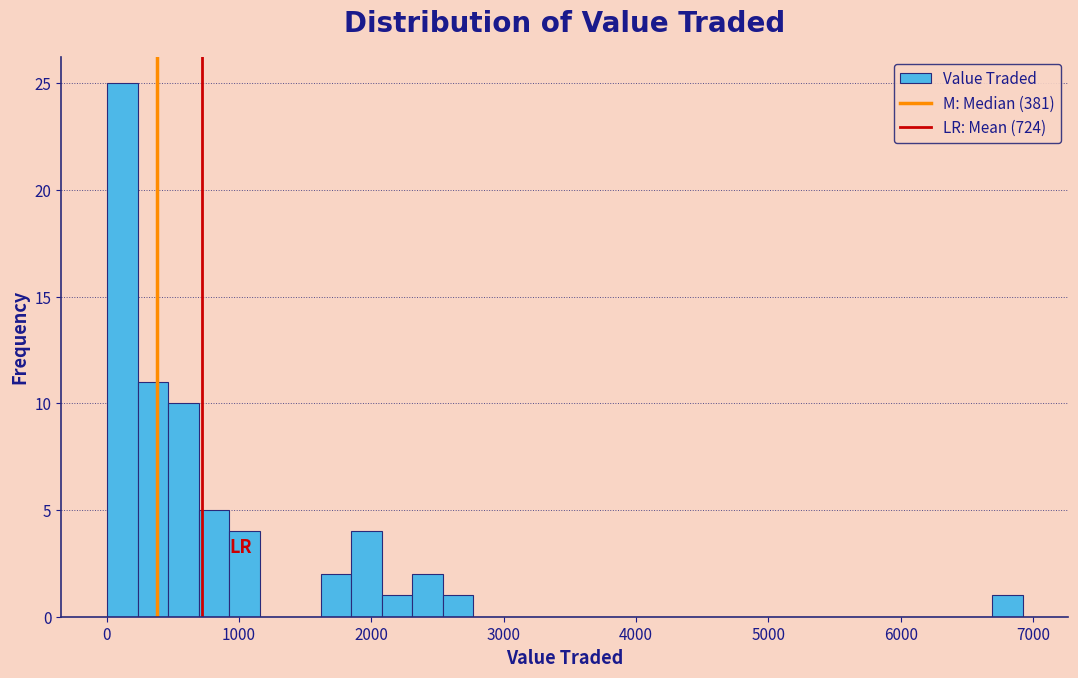

Read against the x-axis, roughly where is the centre of the tallest bar?

100